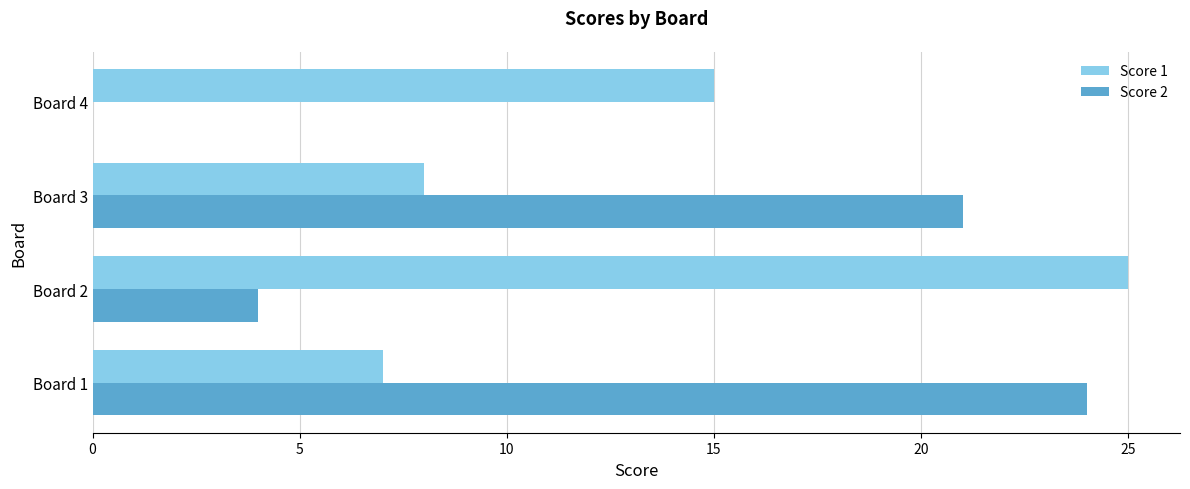

What is the total value across all series at Board 3?

29